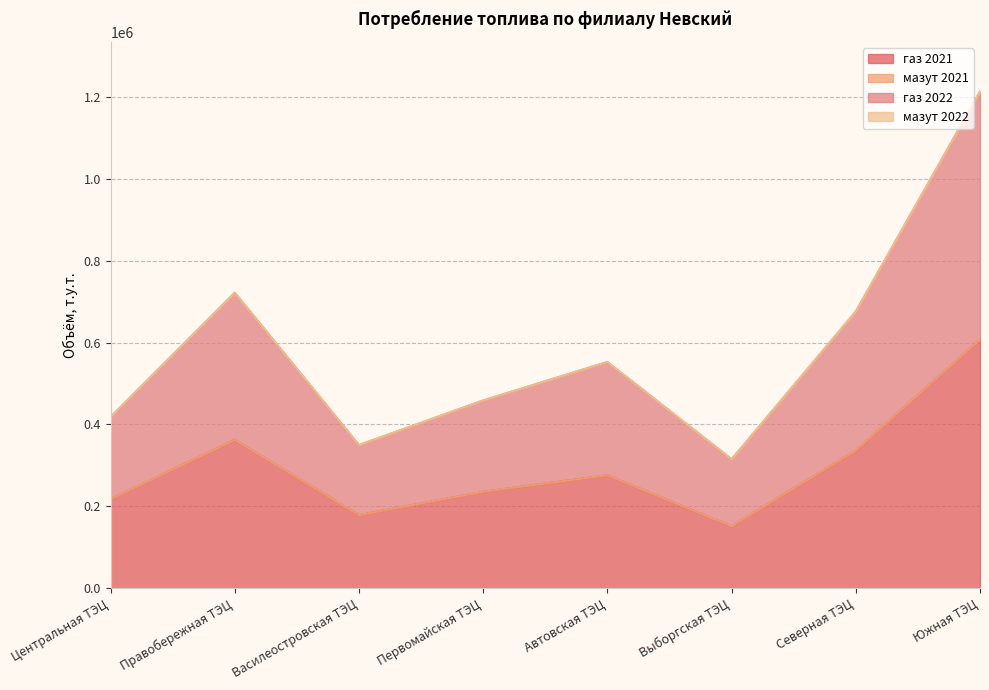

Which category has the highest value in the газ 2022 series?

Южная ТЭЦ